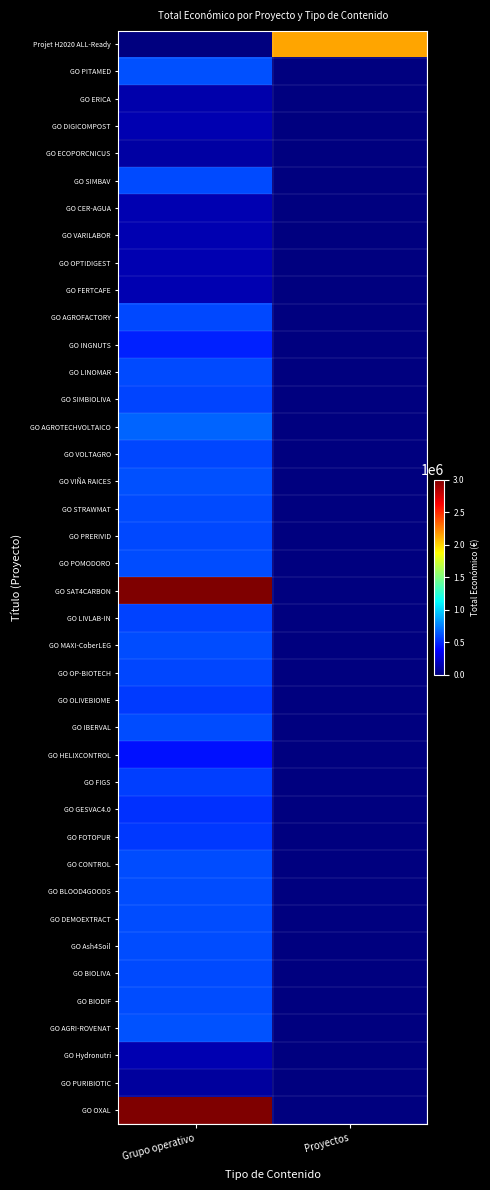

Which category has the highest value across all series?

Grupo operativo